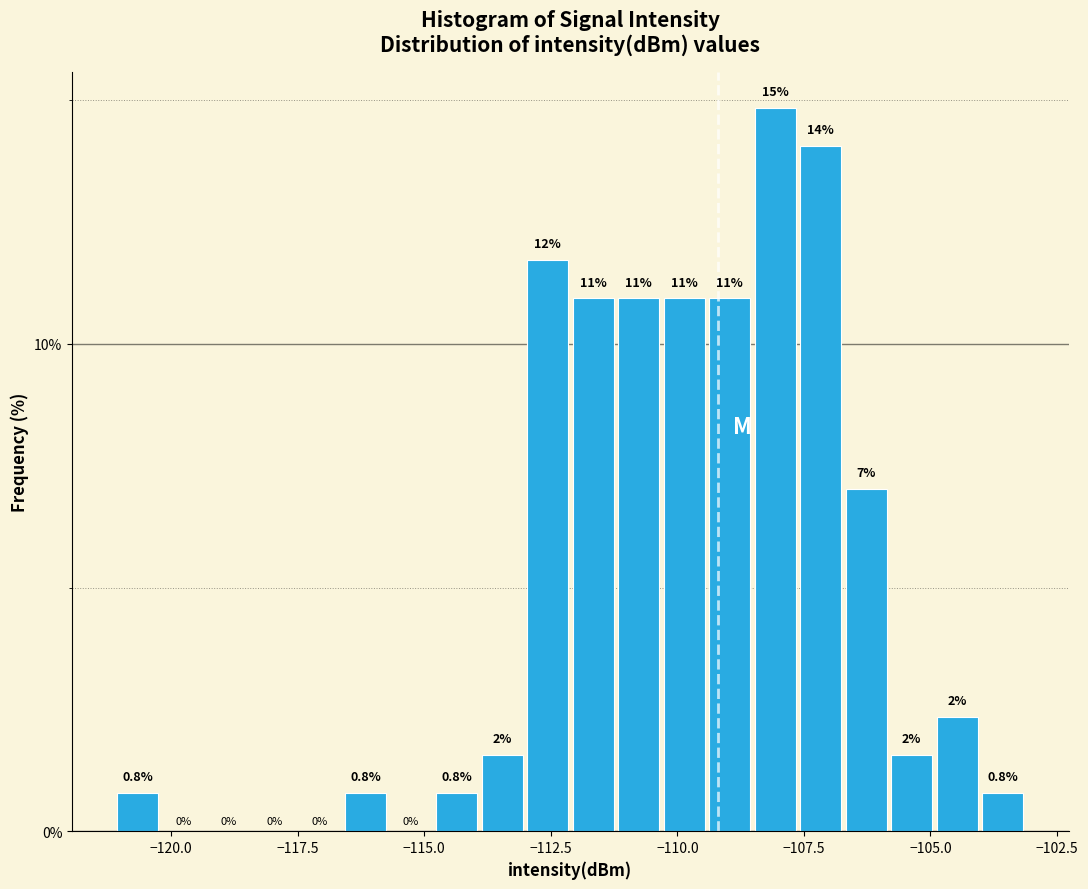

Read against the x-axis, roughly where is the centre of the tallest bar?

-108.0